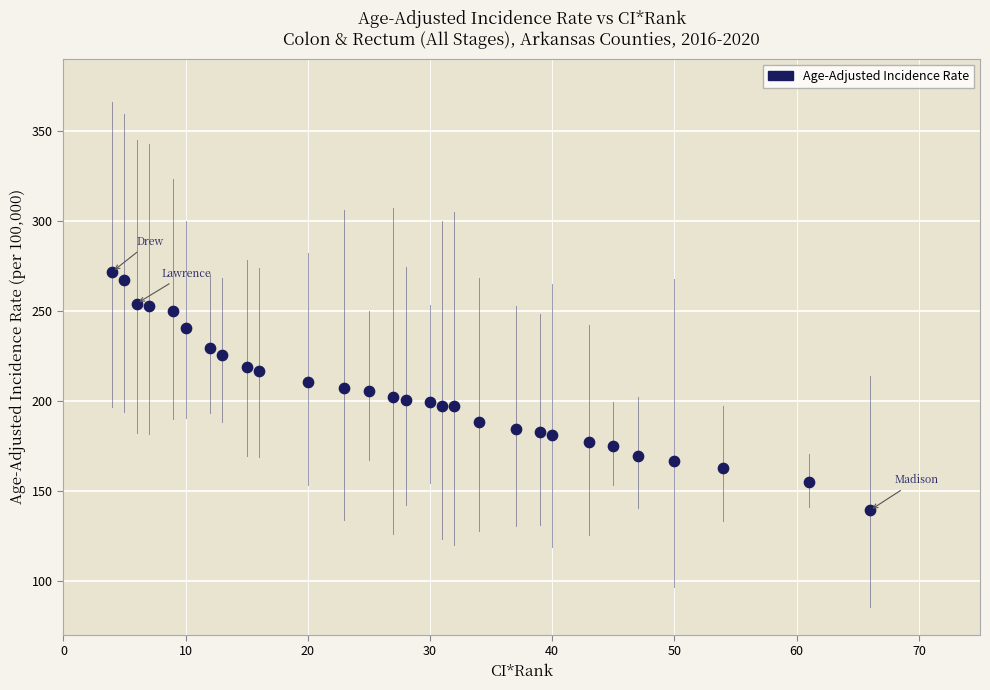

What is the range of X values (max minus min)?

62.0